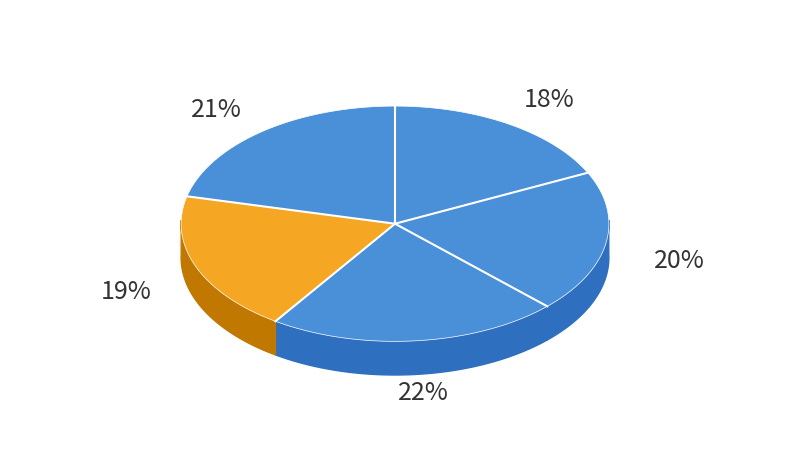

Is it true that Canada velocity grid v6 is 18% of the pie?

True